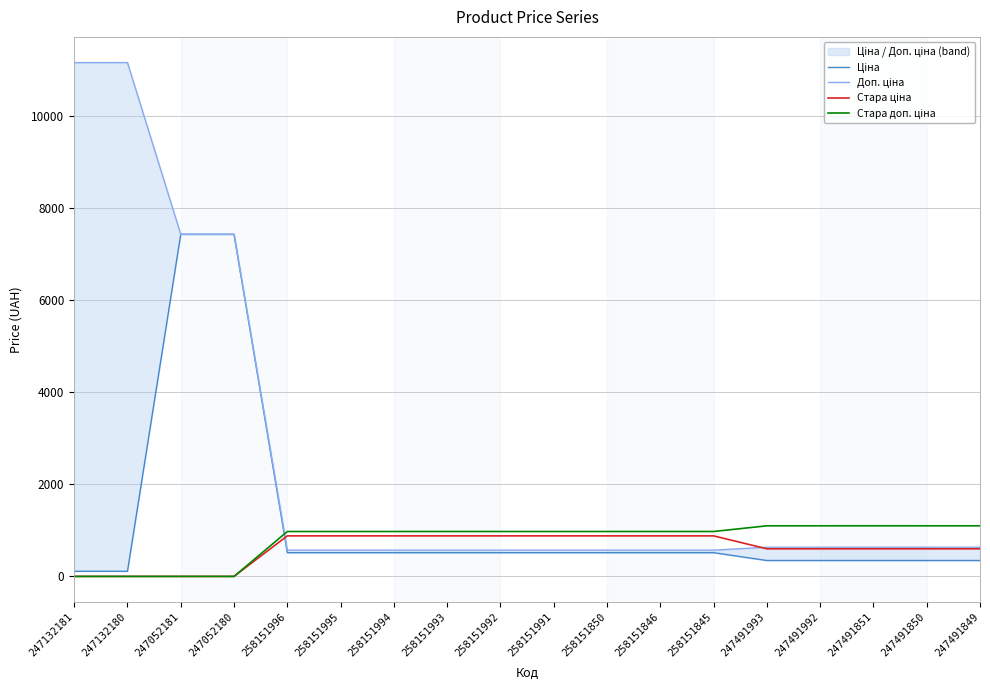

Where does the Стара доп. ціна series first go above 976?

258151996